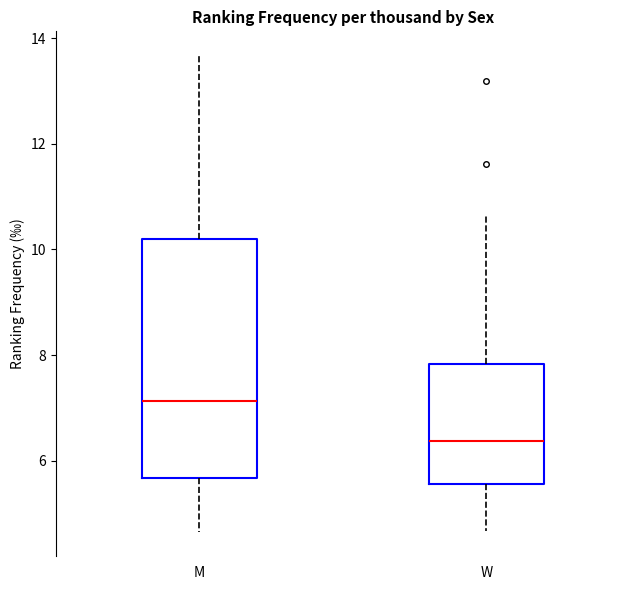

Reading left to right, transcribe this box plot: for each box, give where its median line is, the range the box spans, and where its two whiskers end, as read against the y-axis. The values are not printed on the chart, so give them approximately, as read against the axis.

M: median 7.2, box 5.6 to 10.2, whiskers 4.6 to 13.6
W: median 6.4, box 5.6 to 7.8, whiskers 4.6 to 10.6